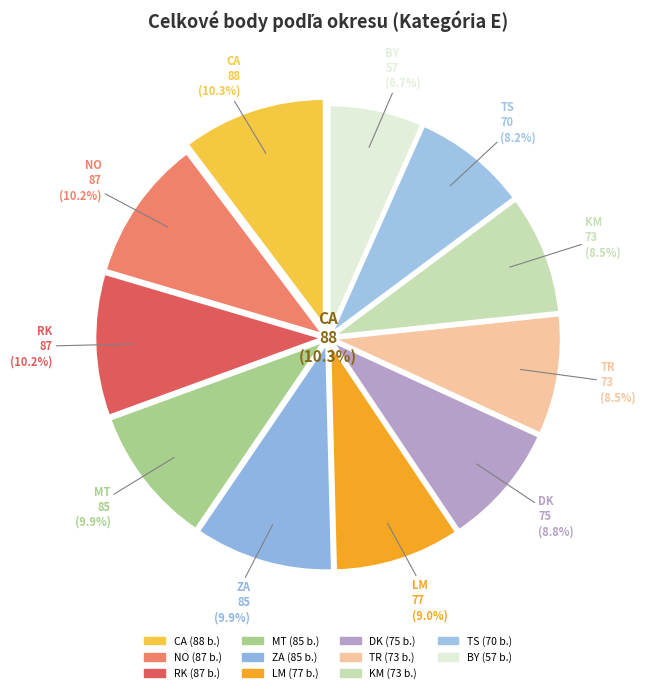

To the nearest percent, what is the difference between the largest and smallest slice percentages?

4%